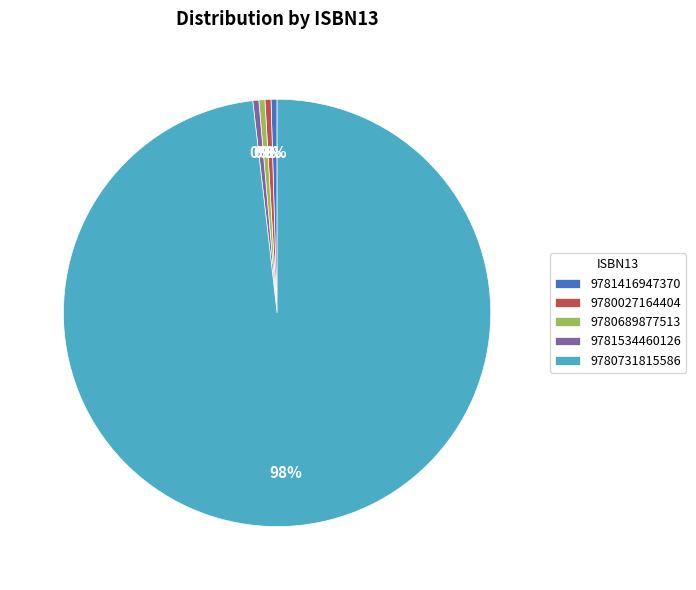

Combined, do 9780027164404 and 9781416947370 account for over 50%?

No